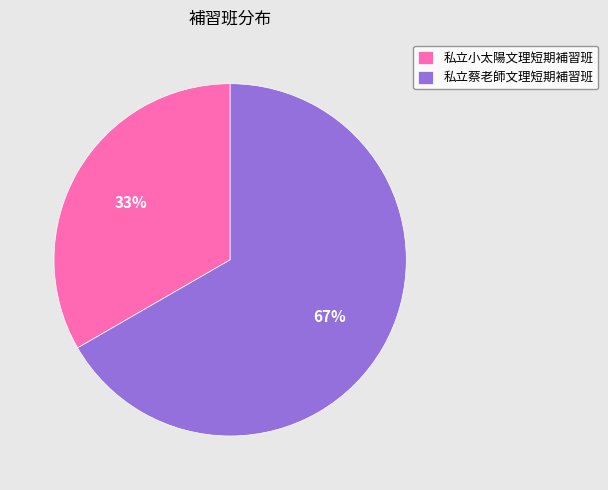

To the nearest percent, what is the average slice percentage?

50%